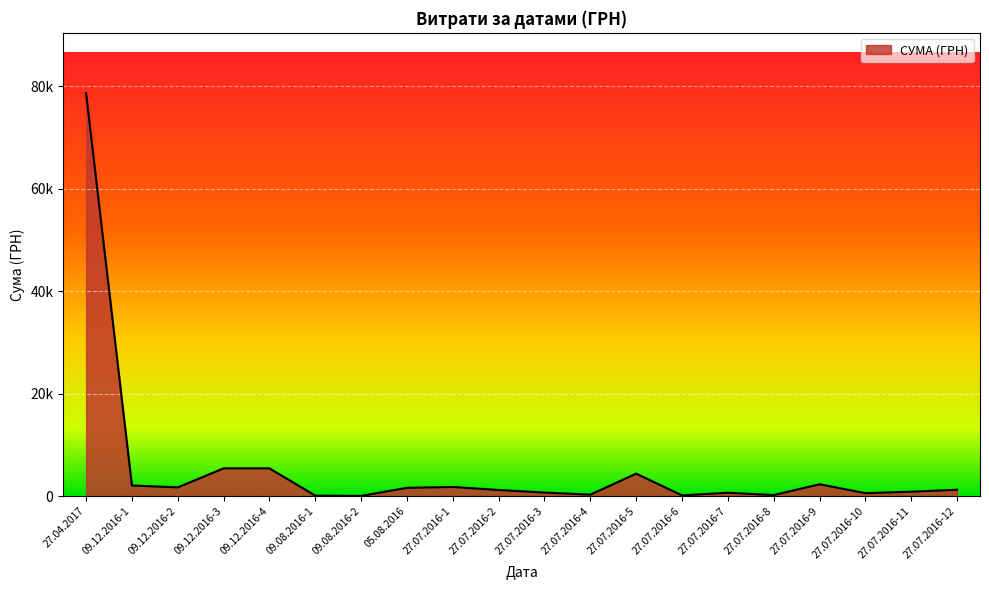

Reading right to left, list all the values displayed in this chart.

27.07.2016-12=1223.0	27.07.2016-11=840.0	27.07.2016-10=560.0	27.07.2016-9=2290.0	27.07.2016-8=185.0	27.07.2016-7=638.0	27.07.2016-6=120.0	27.07.2016-5=4361.0	27.07.2016-4=268.0	27.07.2016-3=671.0	27.07.2016-2=1175.0	27.07.2016-1=1763.0	05.08.2016=1596.0	09.08.2016-2=20.2	09.08.2016-1=64.8	09.12.2016-4=5400.0	09.12.2016-3=5400.0	09.12.2016-2=1680.0	09.12.2016-1=2050.0	27.04.2017=78600.0